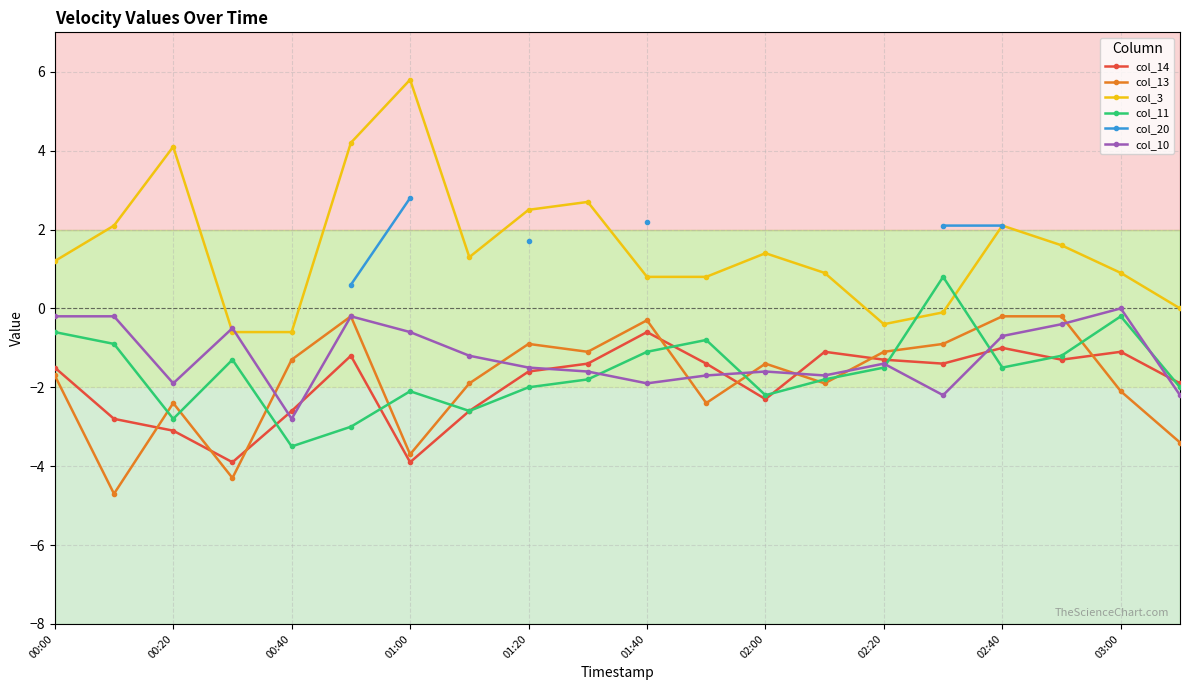

Which category has the highest value in the col_3 series?

01:00